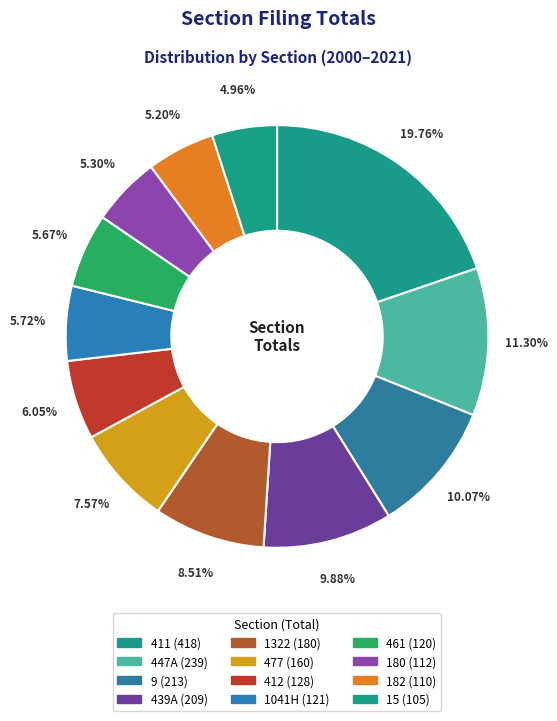

Count the number of slices in the pie.

12